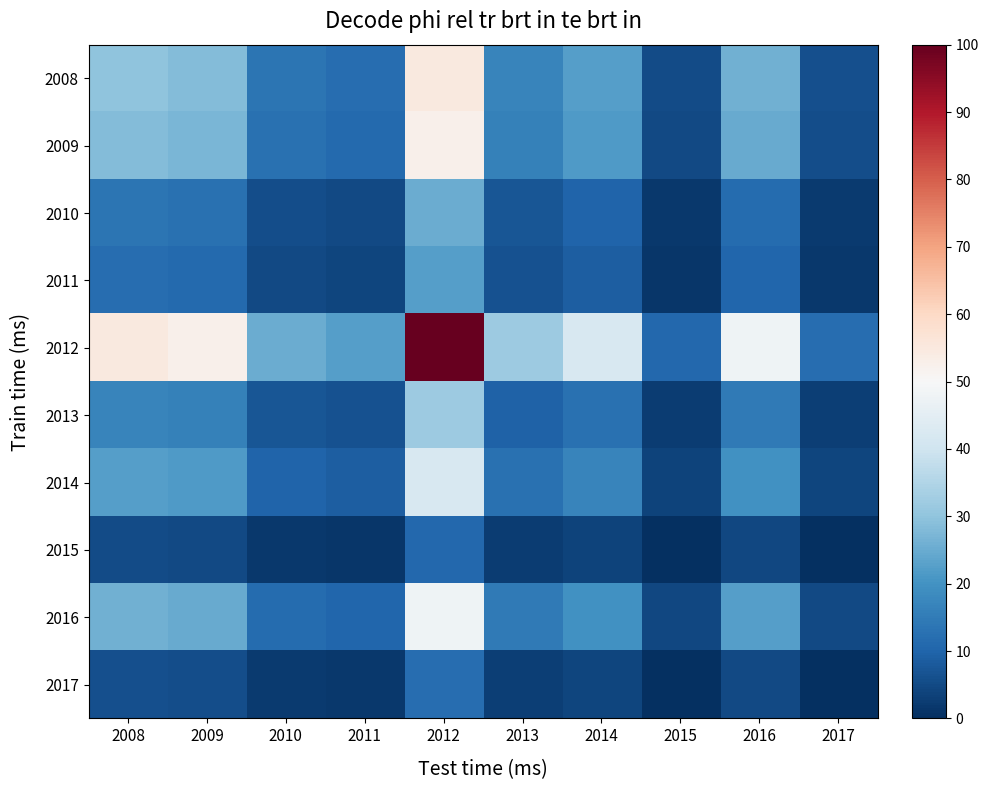

Reading left to right, list all the values displayed in this chart.

2008: 2008=29.9	2009=28.5	2010=13.5	2011=11.9	2012=54.9	2013=17.0	2014=22.7	2015=5.3	2016=26.0	2017=6.0
2009: 2008=28.5	2009=27.1	2010=12.8	2011=11.3	2012=52.4	2013=16.2	2014=21.6	2015=5.0	2016=24.7	2017=5.6
2010: 2008=13.5	2009=12.8	2010=5.6	2011=4.9	2012=25.4	2013=7.3	2014=10.0	2015=1.8	2016=11.6	2017=2.1
2011: 2008=11.9	2009=11.3	2010=4.9	2011=4.2	2012=22.5	2013=6.4	2014=8.8	2015=1.4	2016=10.2	2017=1.7
2012: 2008=54.9	2009=52.4	2010=25.4	2011=22.5	2012=100.0	2013=31.7	2014=41.9	2015=10.6	2016=47.9	2017=11.9
2013: 2008=17.0	2009=16.2	2010=7.3	2011=6.4	2012=31.7	2013=9.4	2014=12.7	2015=2.5	2016=14.7	2017=2.9
2014: 2008=22.7	2009=21.6	2010=10.0	2011=8.8	2012=41.9	2013=12.7	2014=17.1	2015=3.7	2016=19.6	2017=4.3
2015: 2008=5.3	2009=5.0	2010=1.8	2011=1.4	2012=10.6	2013=2.5	2014=3.7	2015=0.0	2016=4.4	2017=0.2
2016: 2008=26.0	2009=24.7	2010=11.6	2011=10.2	2012=47.9	2013=14.7	2014=19.6	2015=4.4	2016=22.6	2017=5.0
2017: 2008=6.0	2009=5.6	2010=2.1	2011=1.7	2012=11.9	2013=2.9	2014=4.3	2015=0.2	2016=5.0	2017=0.3